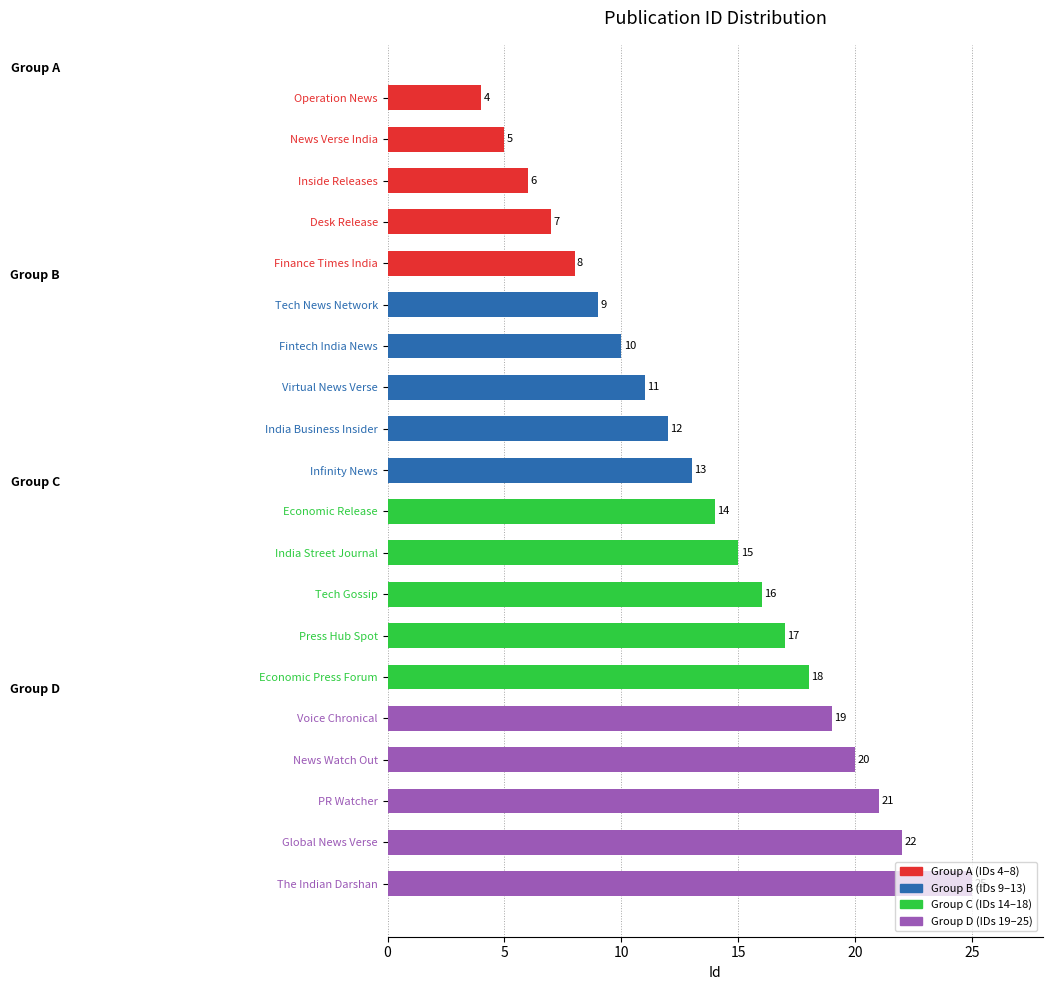

The value at News Verse India is 8. True or false?

False